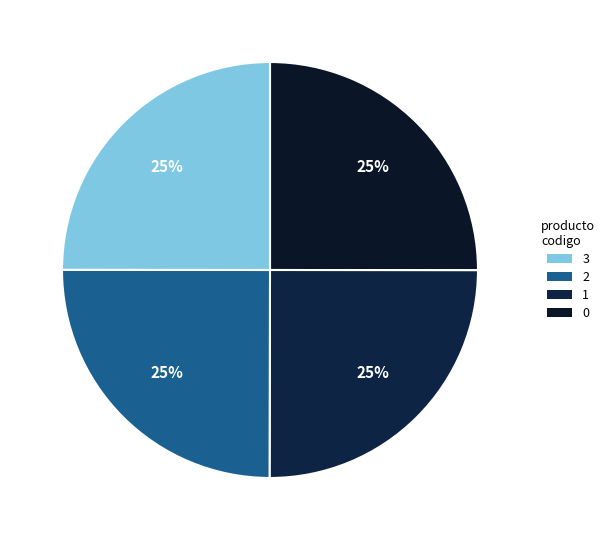

Is there a majority slice in this chart?

No